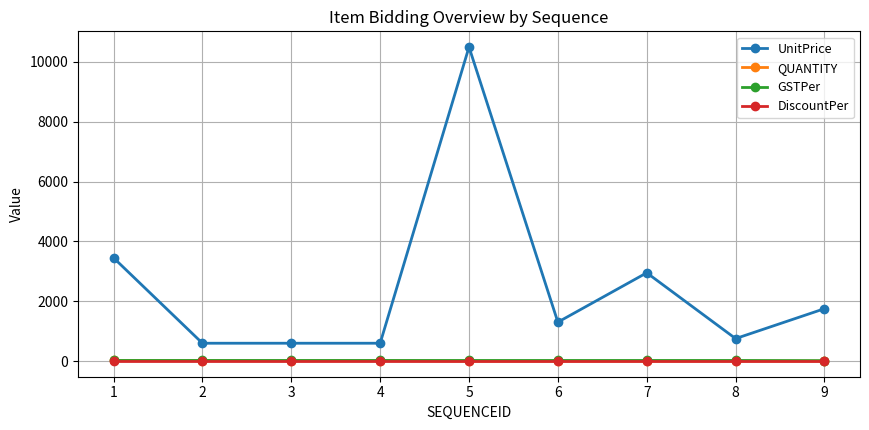

Between 5 and 6, which series saw the biggest shift?

UnitPrice